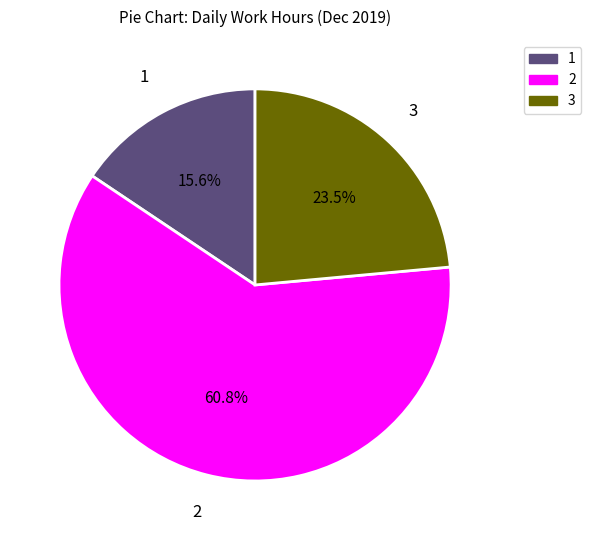

Count the number of slices in the pie.

3